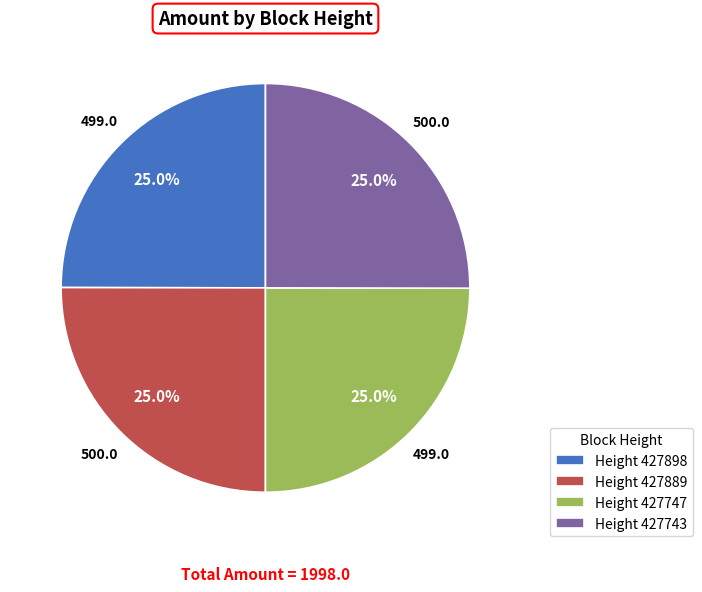

What is the ratio of the value at Height 427747 to the value at Height 427898?

1.0